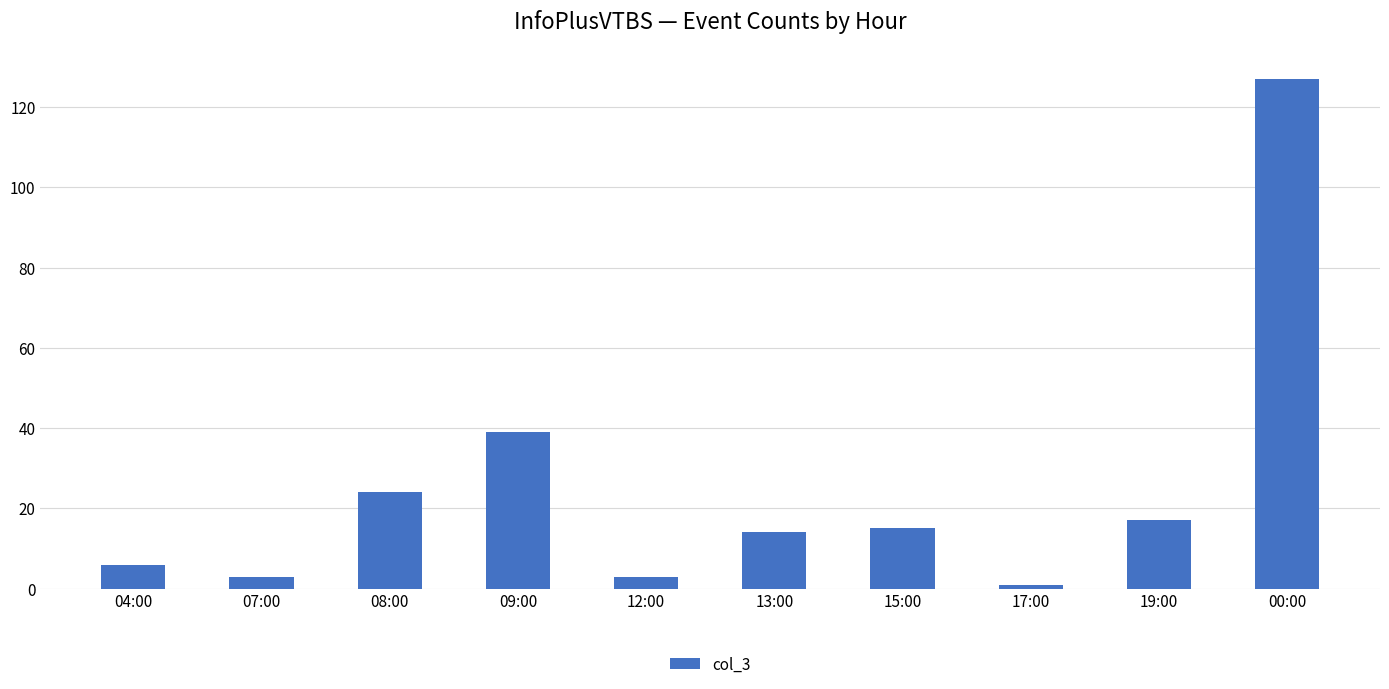

Is it true that the value at 00:00 is 53?

False